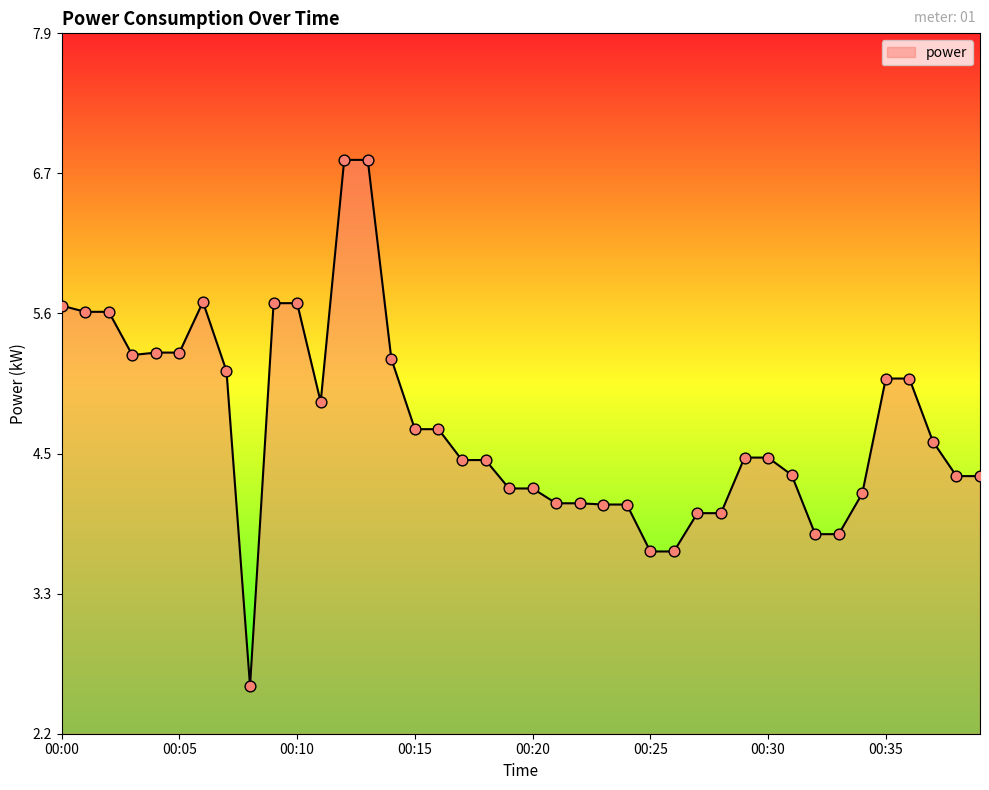

What is the maximum value shown in the chart?

6.8